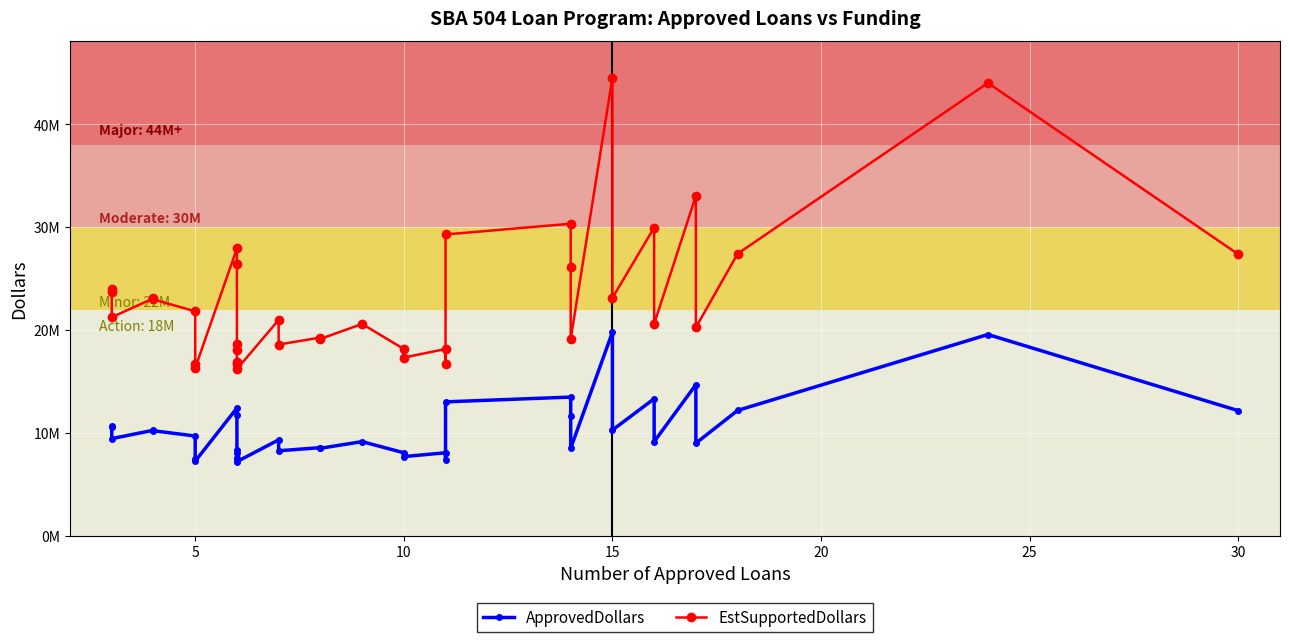

What is the difference between the maximum and minimum values in the EstSupportedDollars series?

28336500